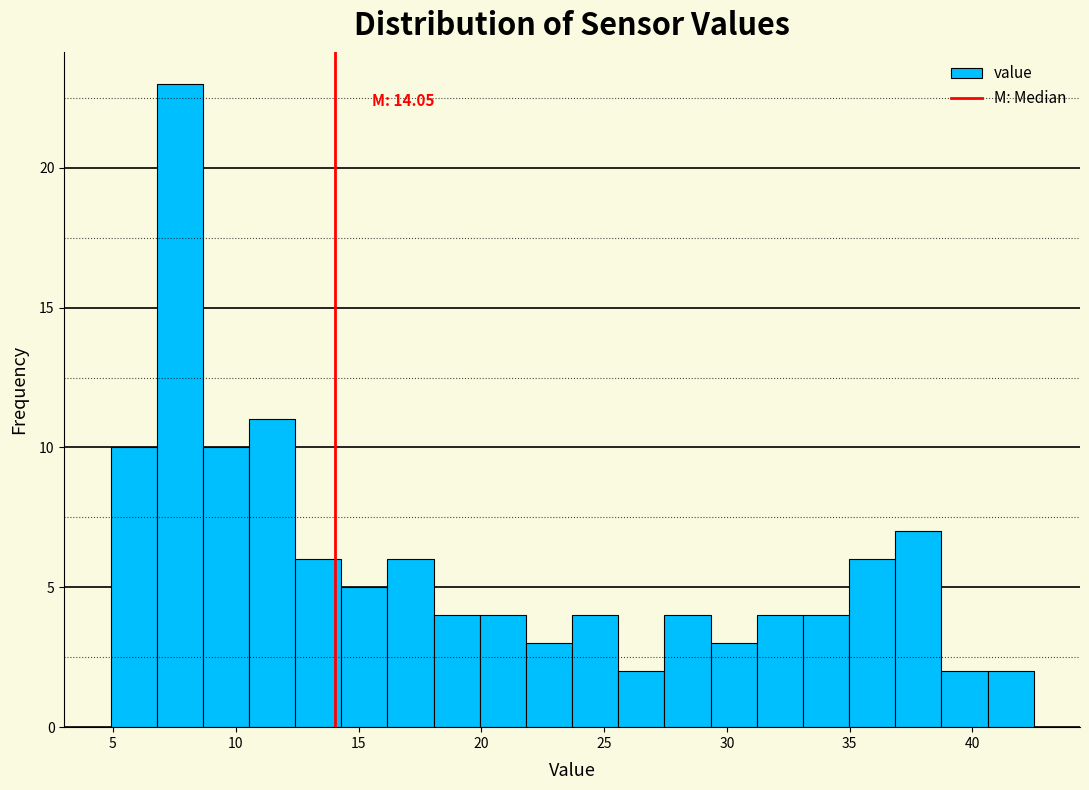

Around what value on the x-axis is the tallest bar? Give the approximate position of its centre, as read against the axis.

7.5